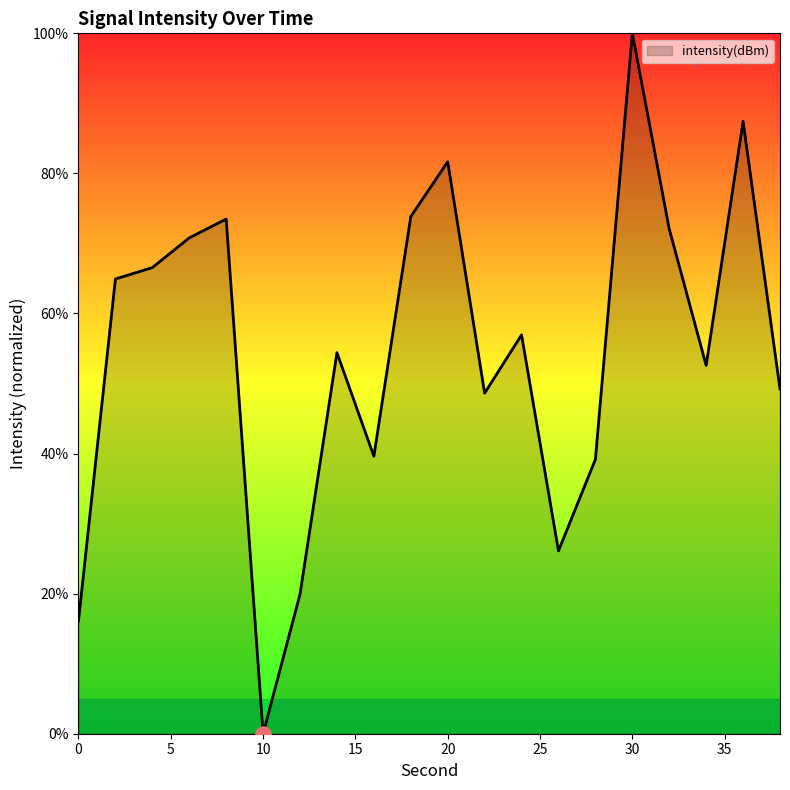

What is the maximum value shown in the chart?

100.0